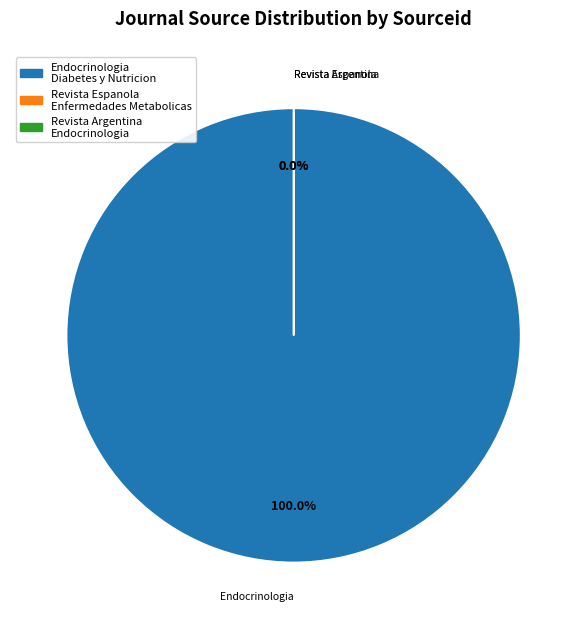

Is there any slice that represents more than half of the pie?

Yes